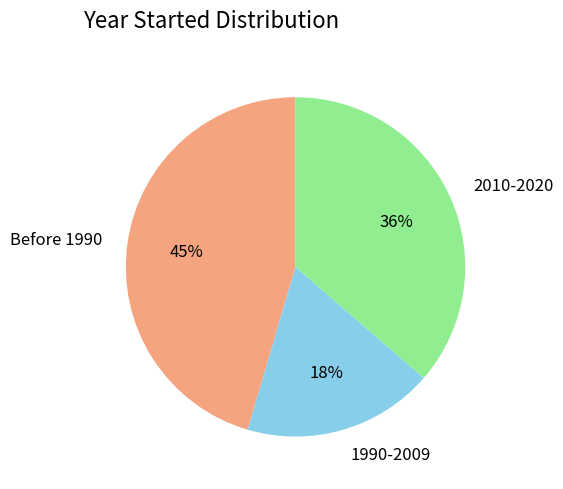

Is Before 1990 the majority of the pie?

No